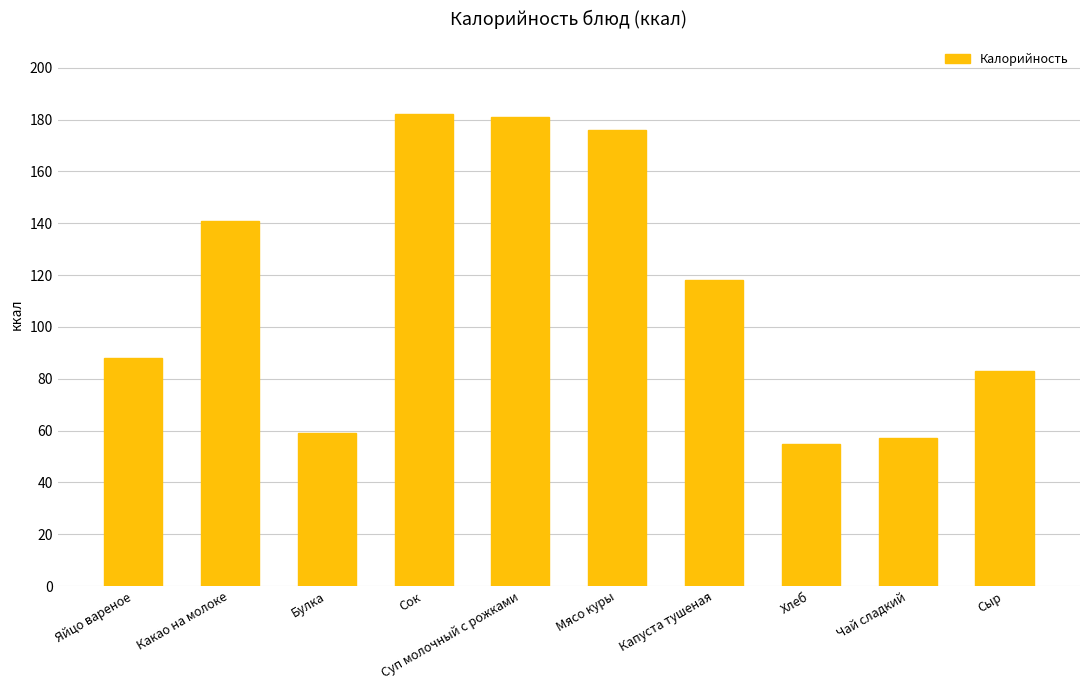

Reading left to right, list all the values displayed in this chart.

88	141	59	182	181	176	118	55	57	83